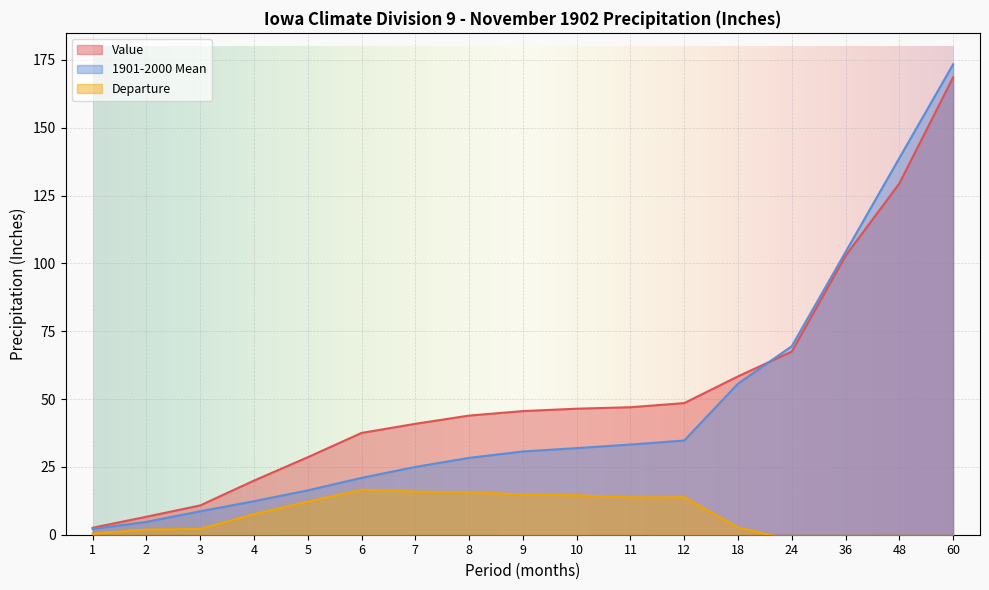

What is the average value of the 1901-2000 Mean series?

46.5